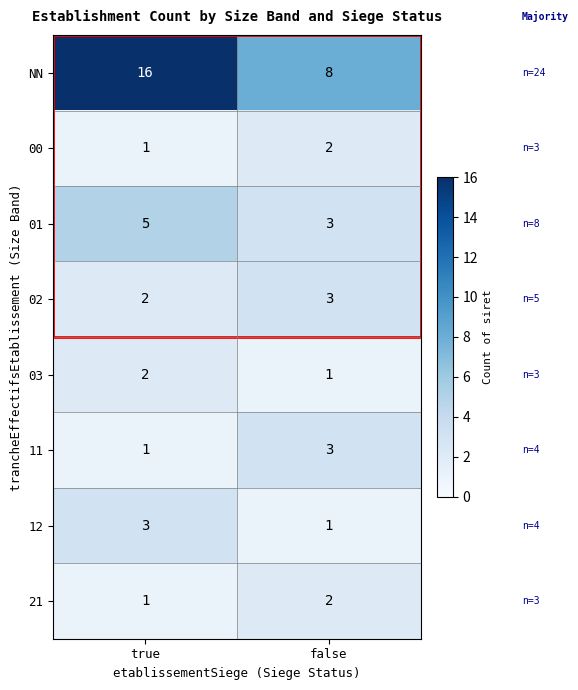

What is the approximate value of 12 at true?

3